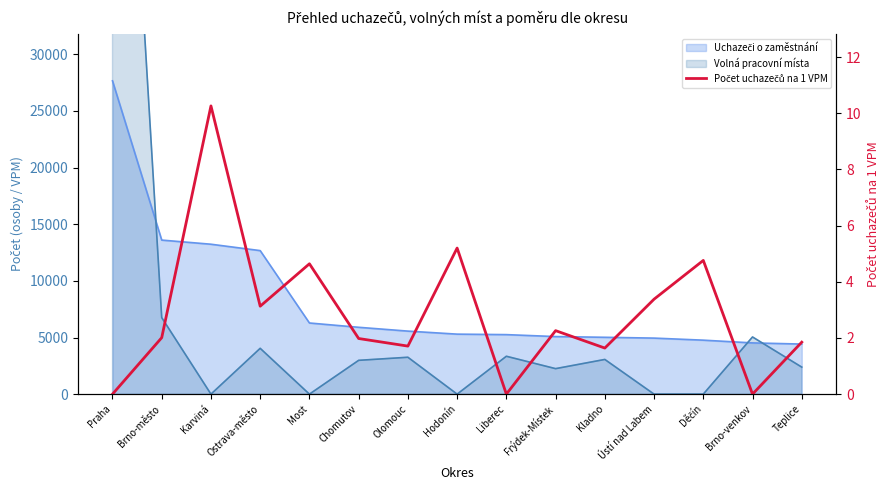

List the labels in order of value, smallest first.

Praha, Liberec, Brno-venkov, Kladno, Olomouc, Teplice, Chomutov, Brno-město, Frýdek-Místek, Ostrava-město, Ústí nad Labem, Most, Děčín, Hodonín, Karviná